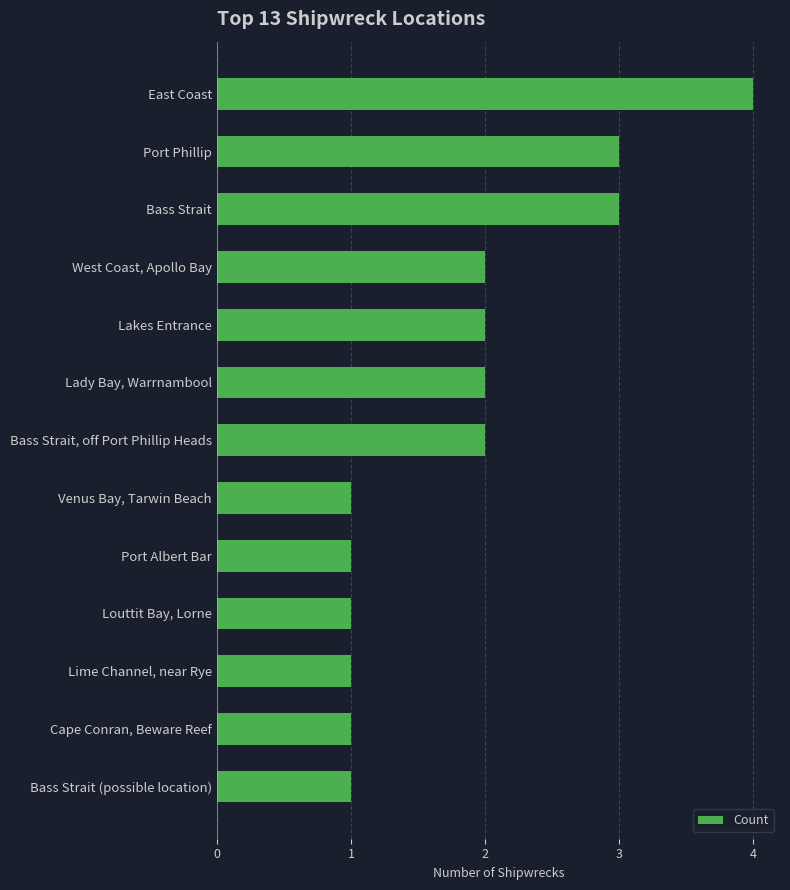

The chart shows a value of 3 at Bass Strait. True or false?

True